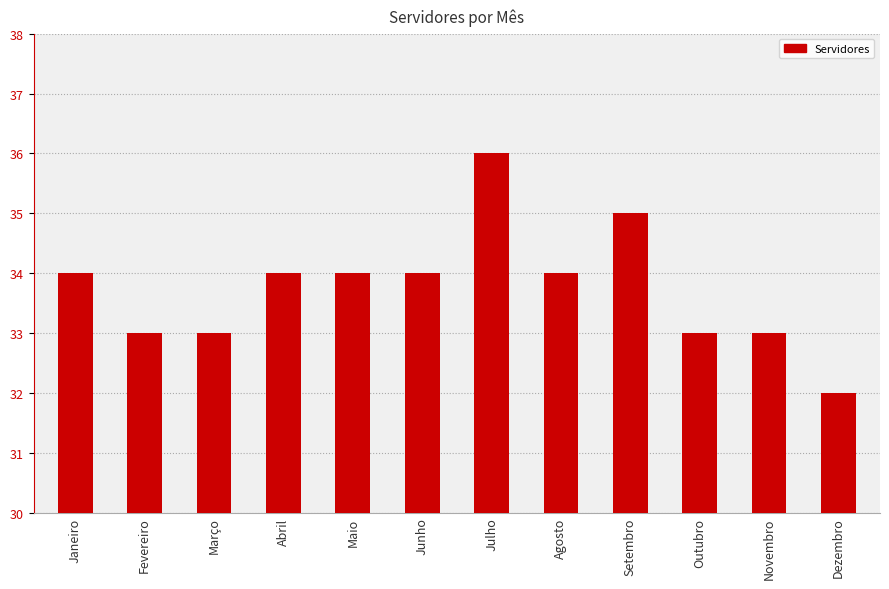

Read the value at Setembro.

35